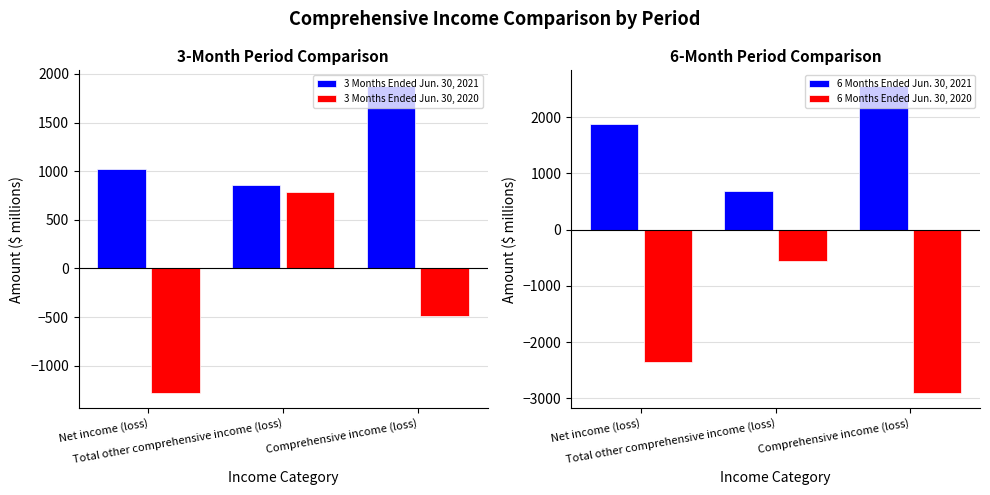

Are the bars horizontal?

No